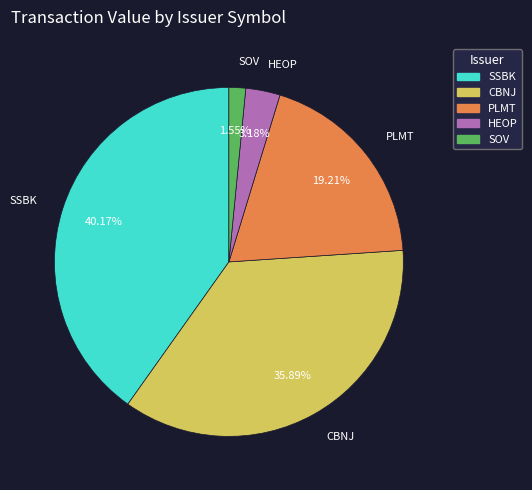

Is there any slice that represents more than half of the pie?

No